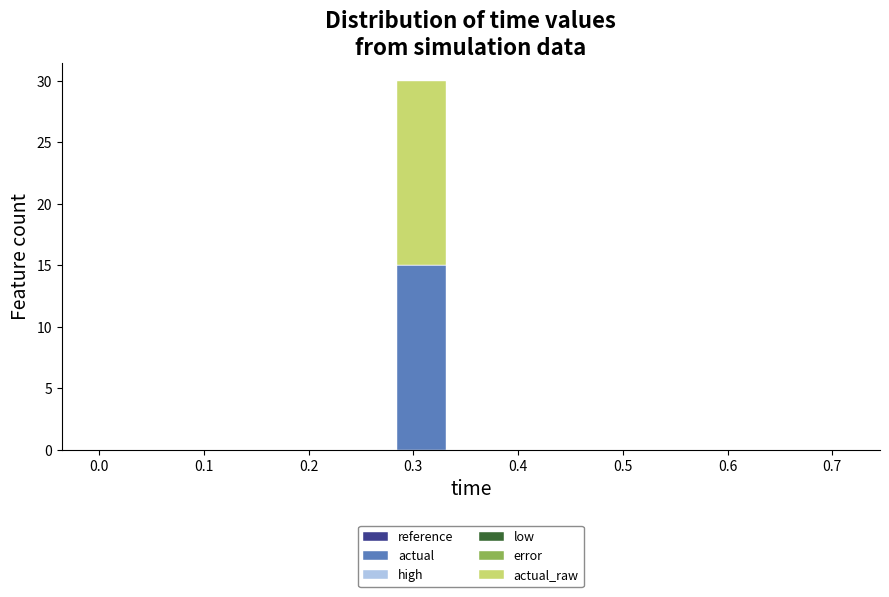

Reading left to right, list every stacked bar in this chart as the range it spans on the x-axis followed by its total height. Neither the bar edges nor the heights are printed on the chart, so give them approximately, as read against the axes.

0.00 to 0.05: 0
0.05 to 0.09: 0
0.09 to 0.14: 0
0.14 to 0.19: 0
0.19 to 0.24: 0
0.24 to 0.28: 0
0.28 to 0.33: 30
0.33 to 0.38: 0
0.38 to 0.43: 0
0.43 to 0.47: 0
0.47 to 0.52: 0
0.52 to 0.57: 0
0.57 to 0.62: 0
0.62 to 0.66: 0
0.66 to 0.71: 0